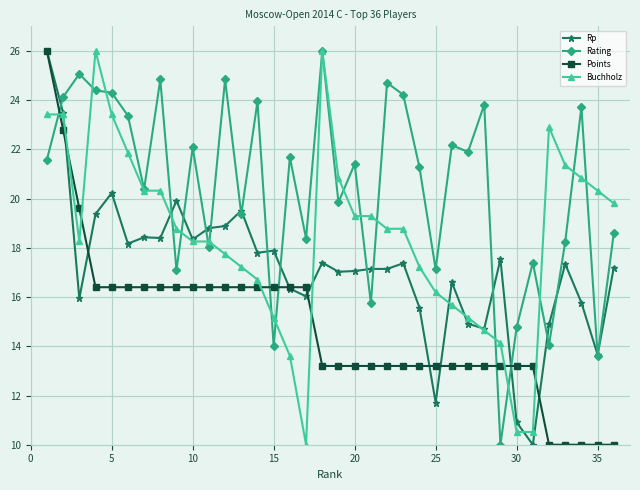

What is the value of the Rp point at the 29th from the left?

17.5